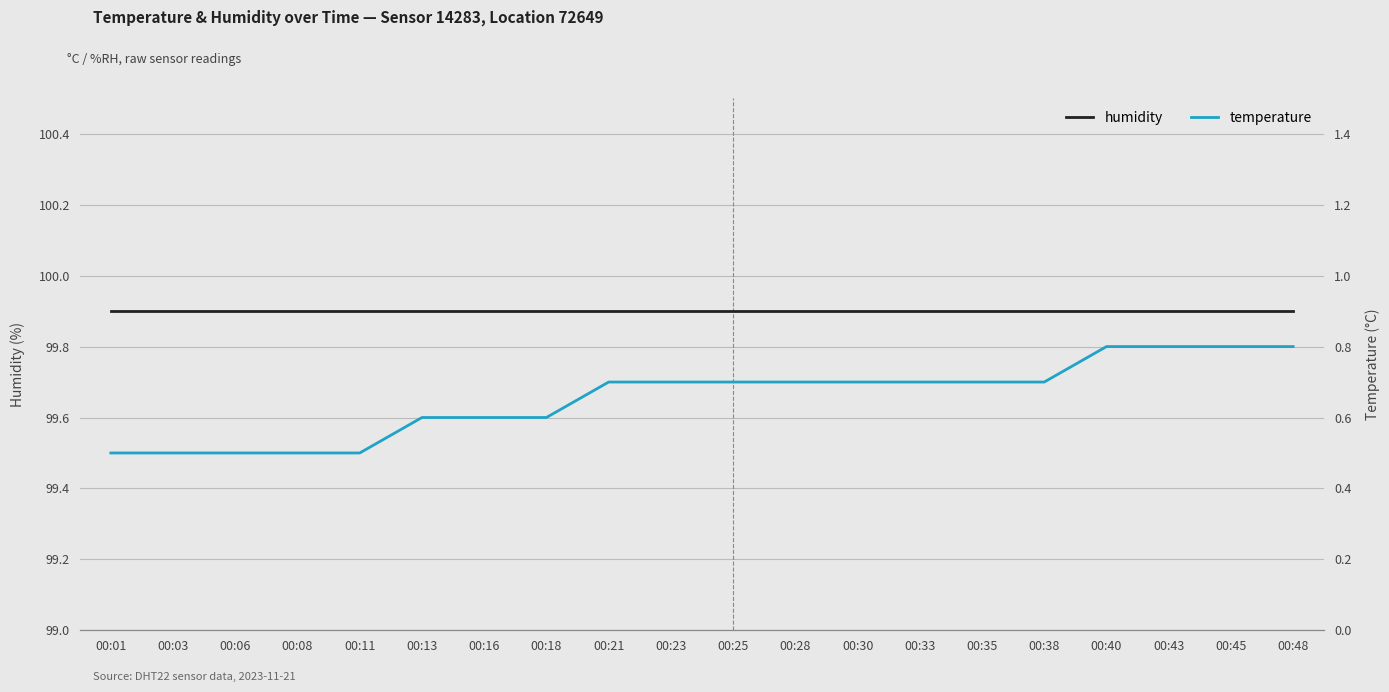

What is the approximate value of temperature at 00:25?

0.7